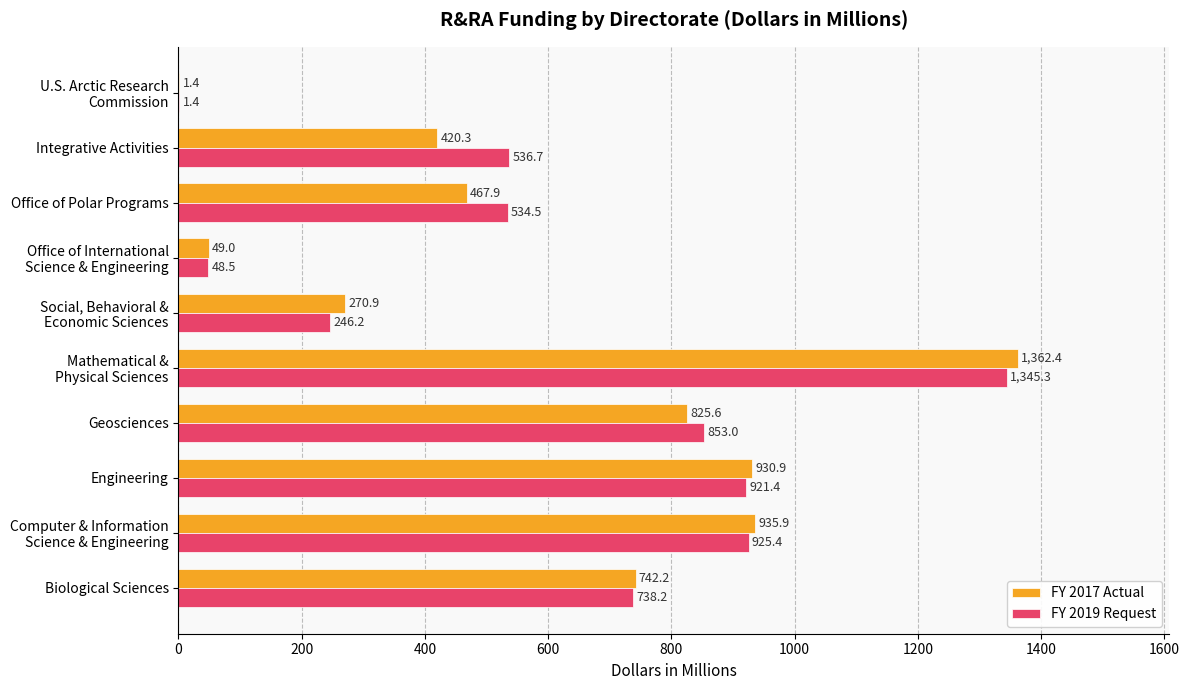

Which series has the largest total across all categories?

FY 2019 Request